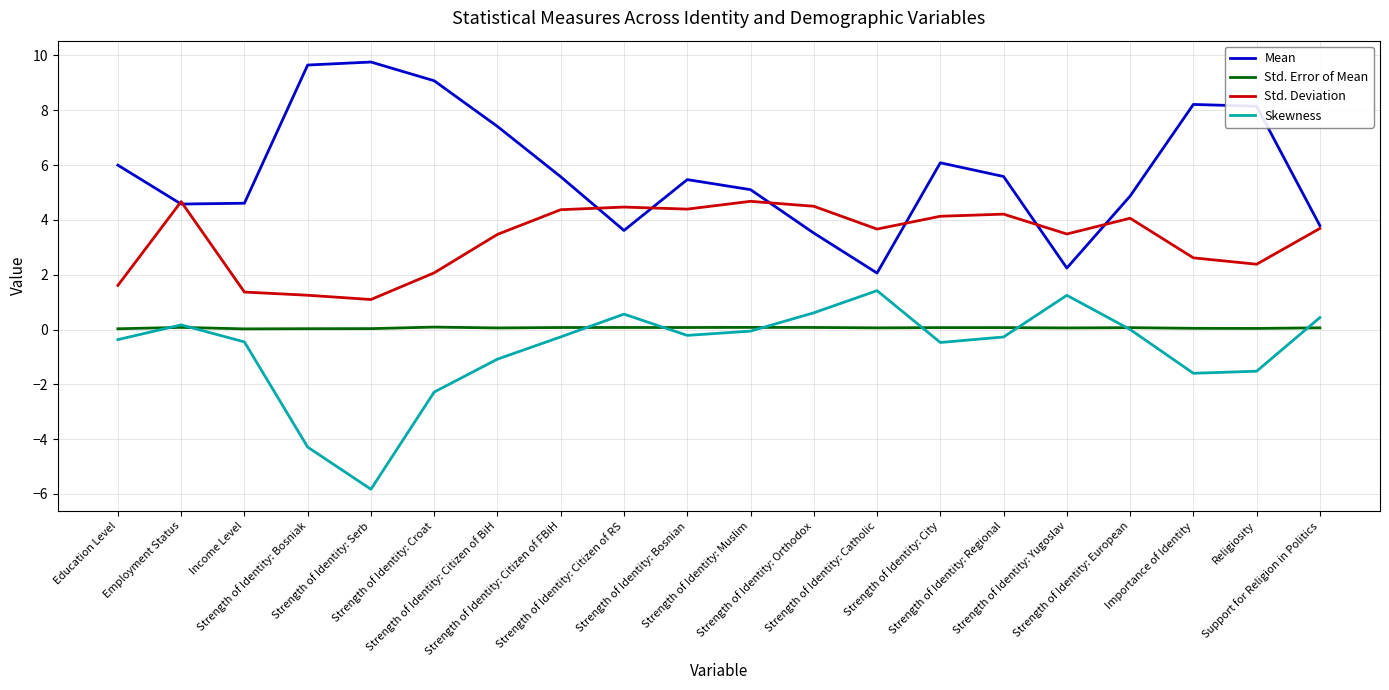

True or false: Std. Error of Mean and Mean intersect in this chart.

False